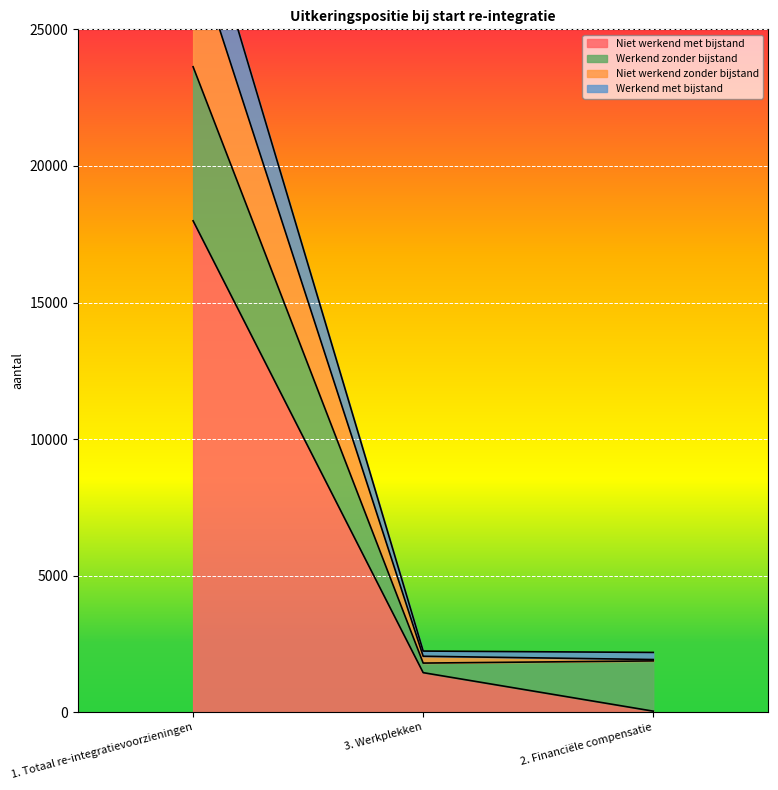

What is the difference between the Niet werkend met bijstand values at 3. Werkplekken and 1. Totaal re-integratievoorzieningen?

16540